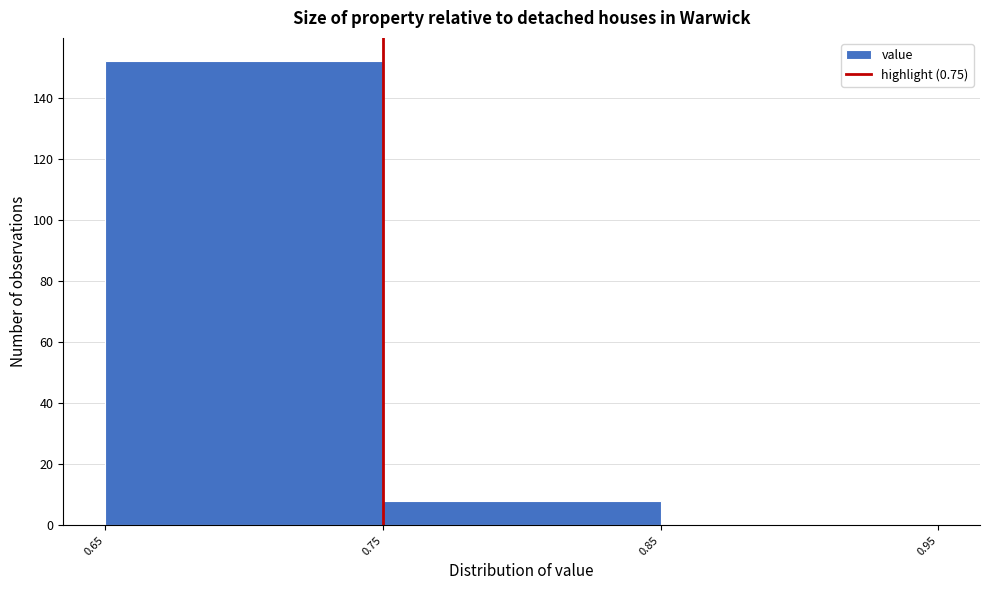

Which range on the x-axis has the tallest bar?

0.65 to 0.75